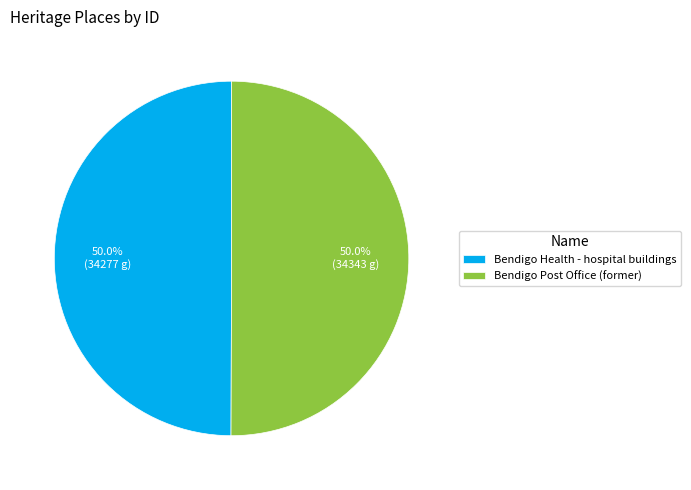

Combined, do Bendigo Health - hospital buildings and Bendigo Post Office (former) account for over 50%?

Yes